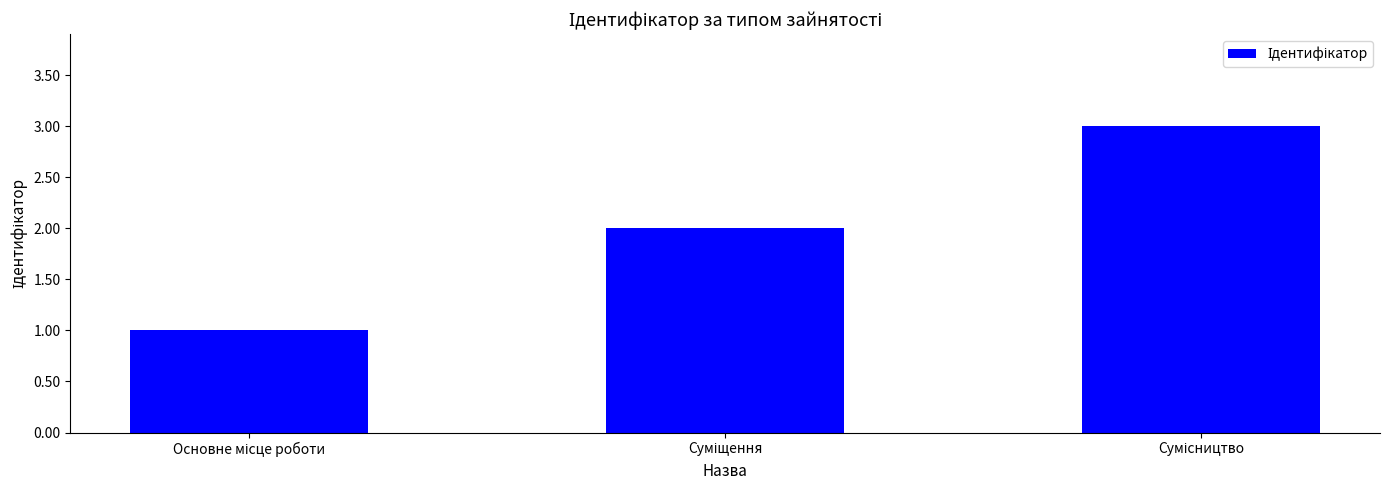

What is the sum of all values?

6